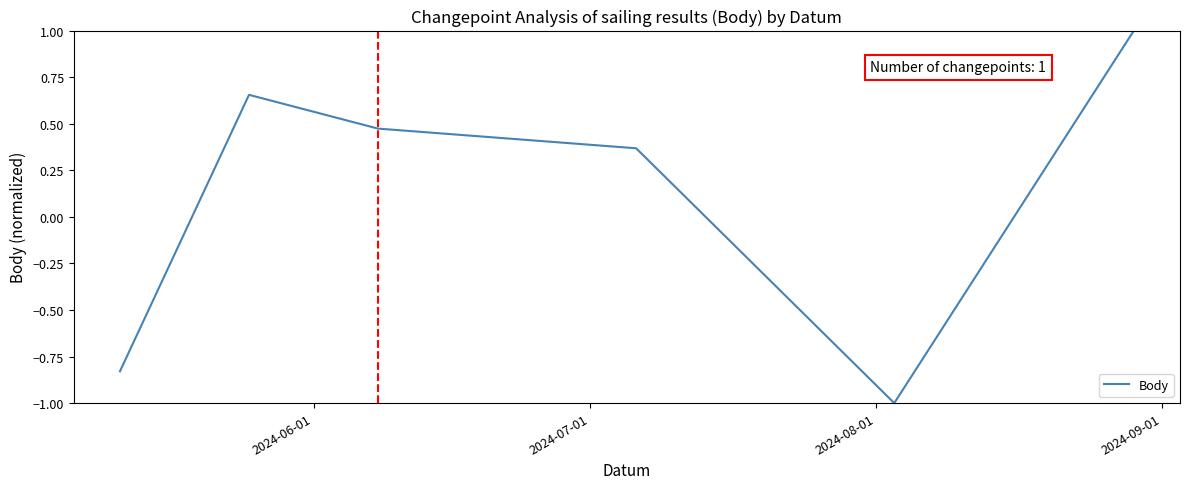

What is the greatest value displayed?

1.0